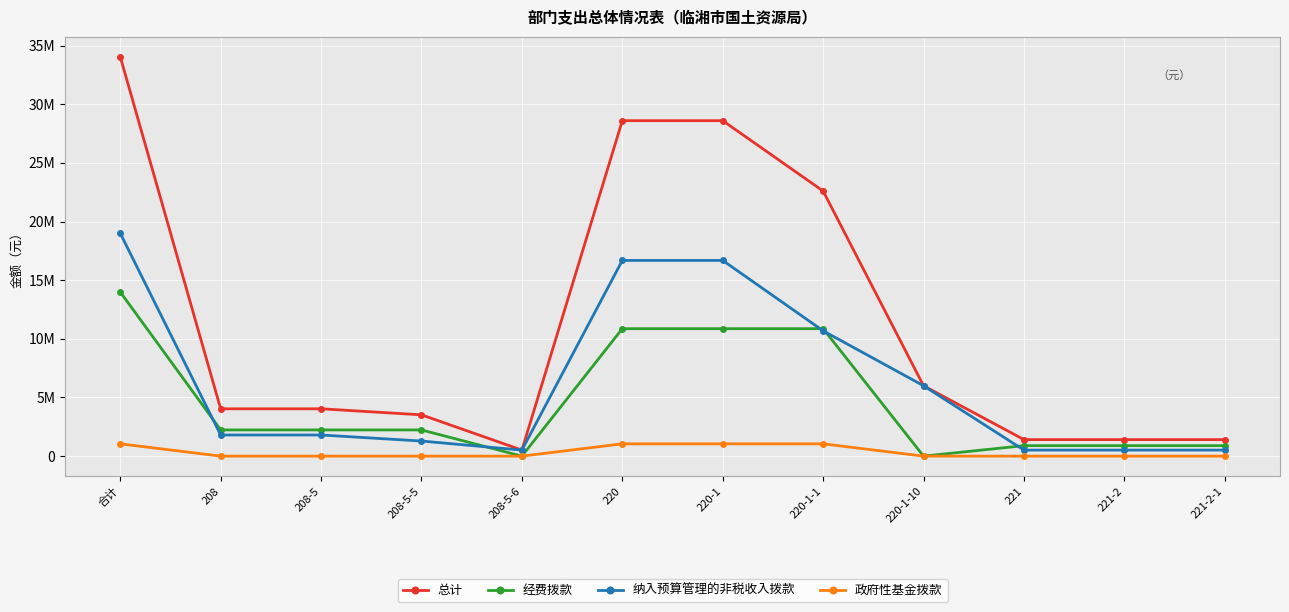

Which label corresponds to the smallest value in the chart?

208-5-6